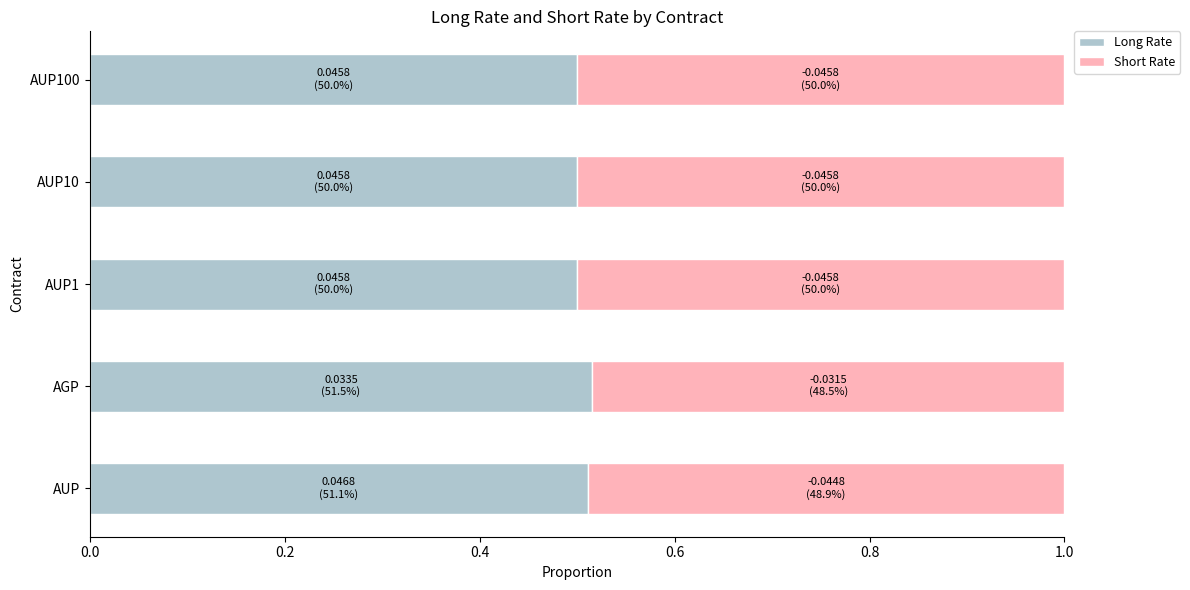

How many distinct data groups are displayed?

2